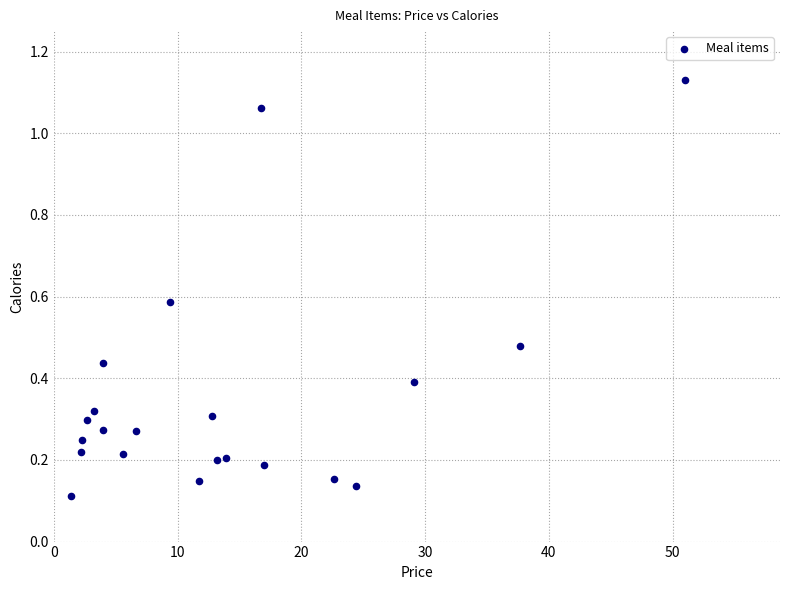

What is the range of Y values (max minus min)?

1.0